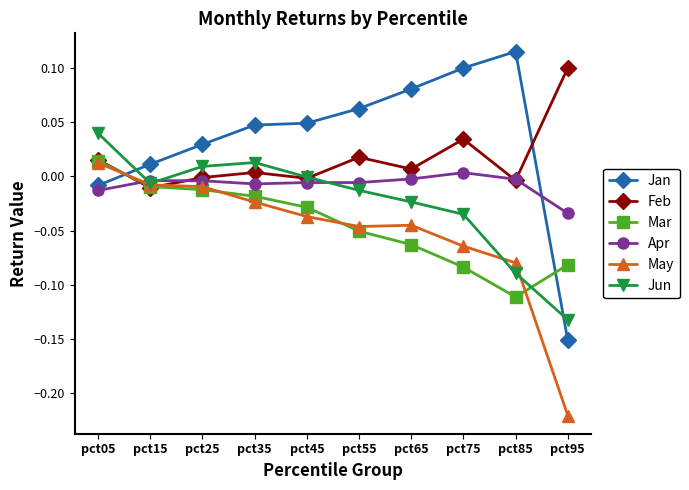

Which series has the largest total across all categories?

Jan